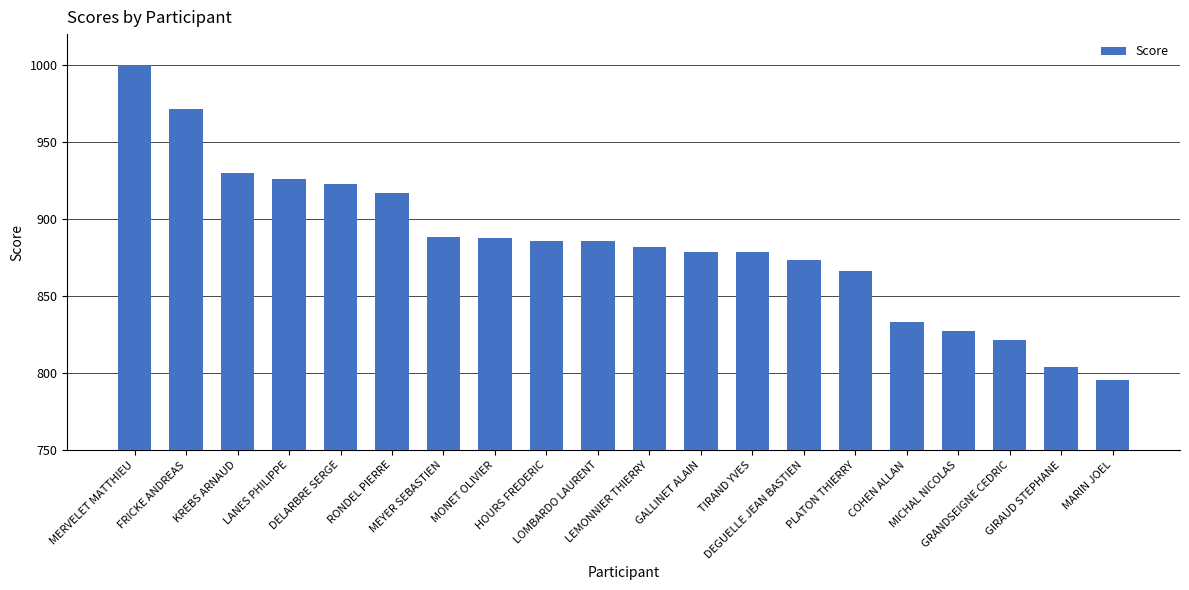

What is the difference between the second highest and minimum values?

176.4